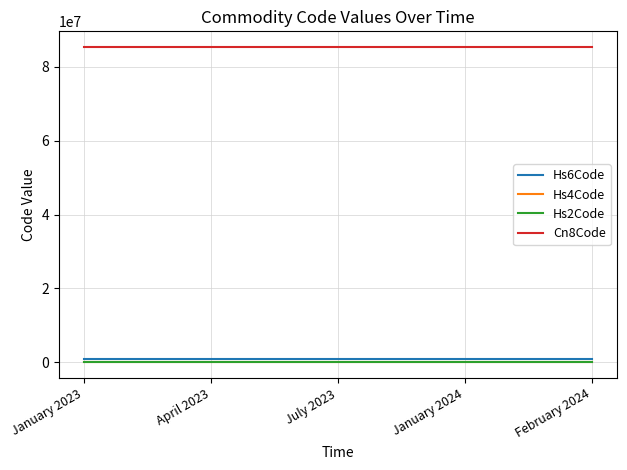

Is the value of Cn8Code at January 2024 greater than the value of Hs2Code at February 2024?

Yes